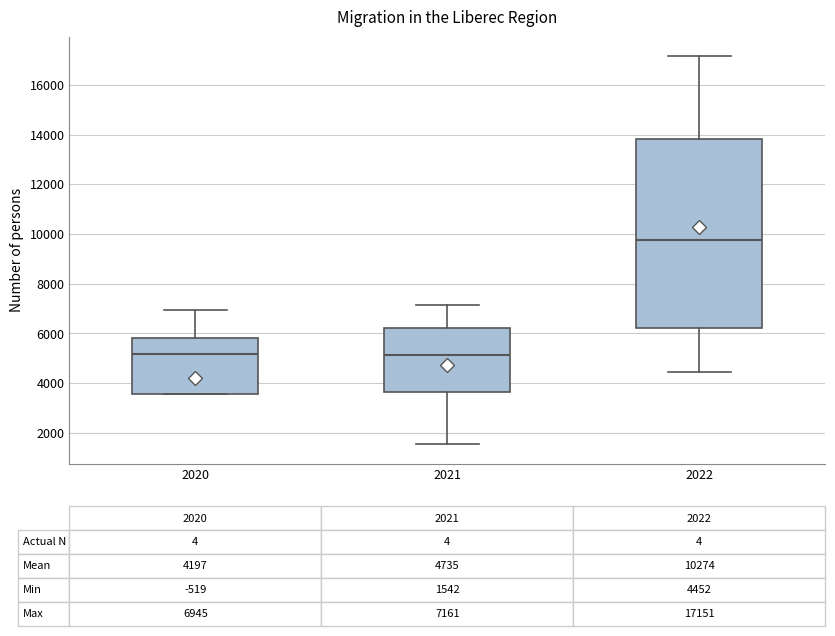

Which box is the tallest, from its lower edge to its upper edge?

2022